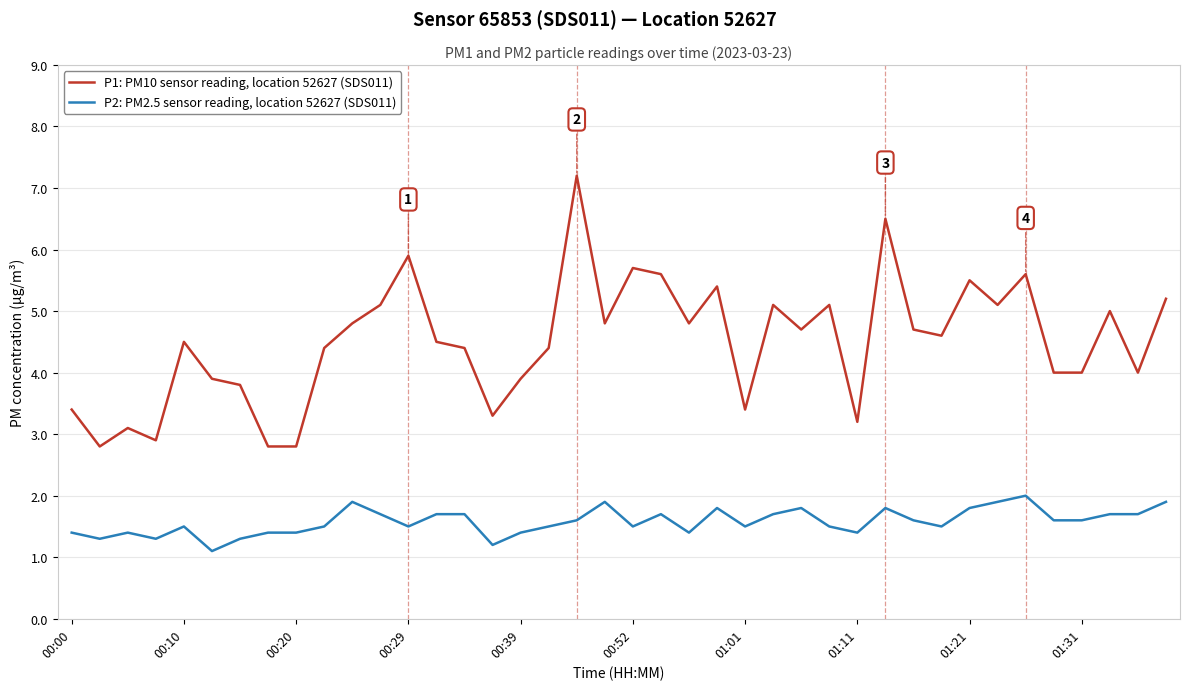

What is the difference between the maximum and minimum values in the P1: PM10 sensor reading, location 52627 (SDS011) series?

4.4